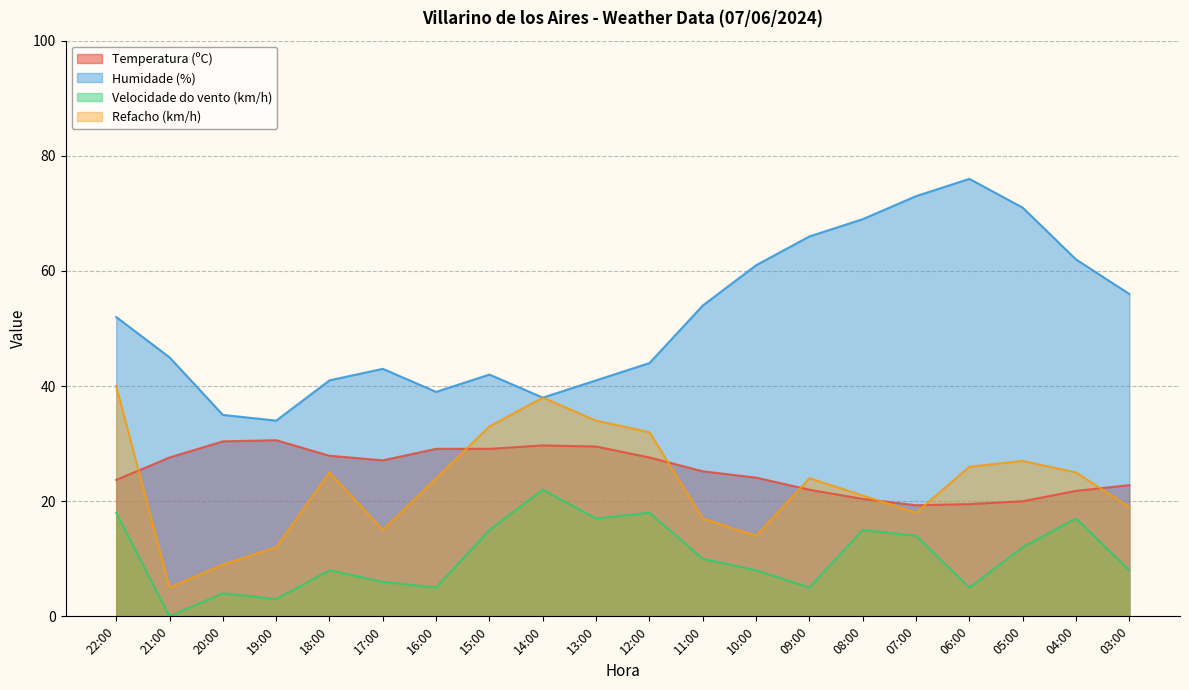

What is the total value across all series at 06:00?

126.5